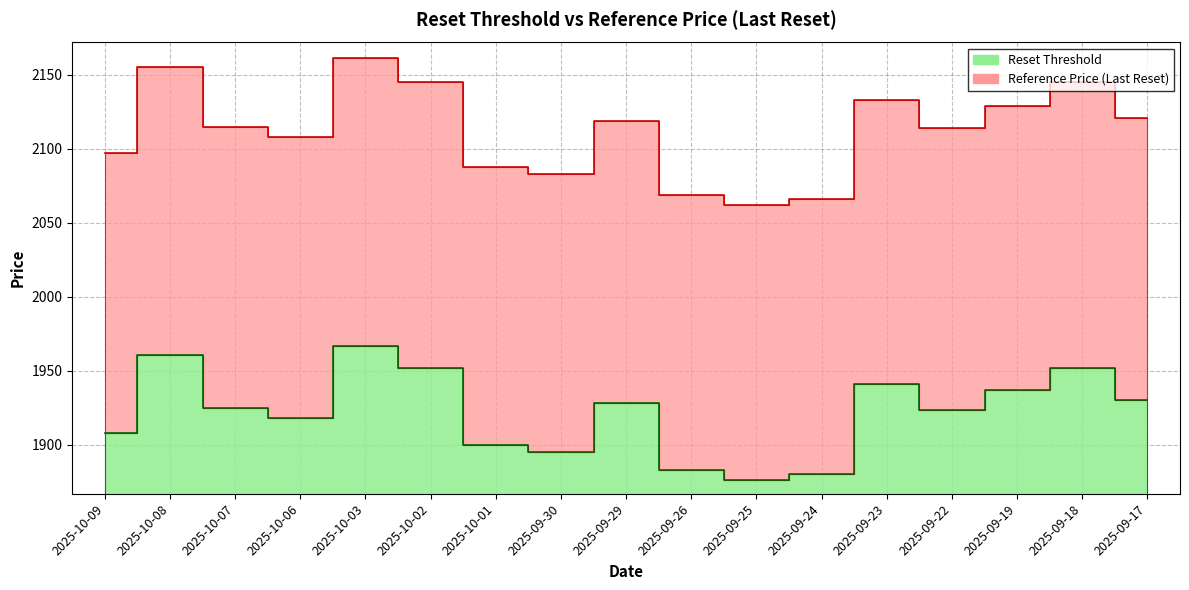

At 2025-09-25, list the series in order from smallest to largest.

Reset Threshold, Reference Price